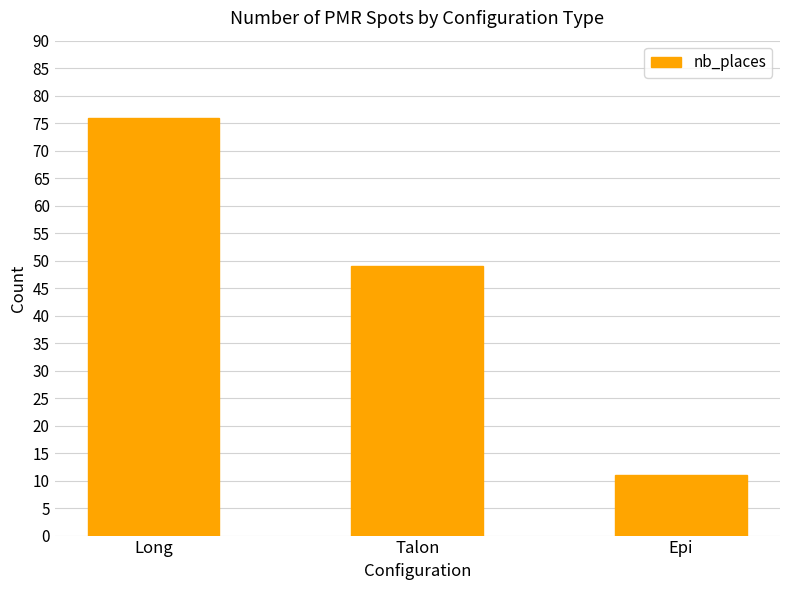

What position from the left is Long?

1